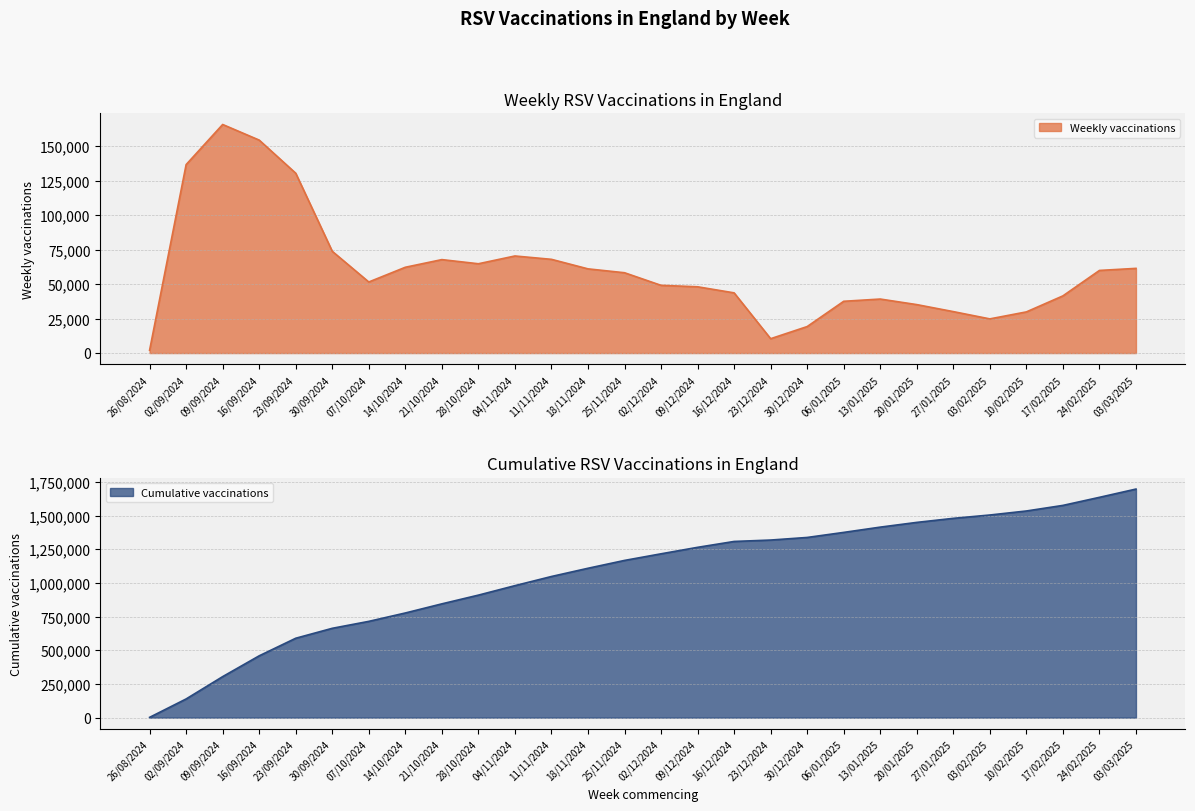

Which category has the highest value in the Cumulative vaccinations series?

03/03/2025